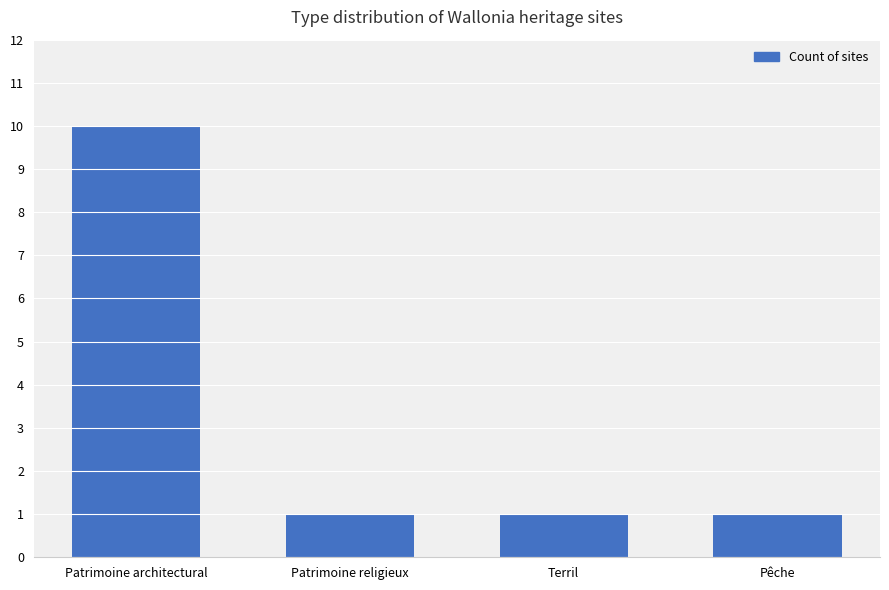

Reading right to left, list all the values displayed in this chart.

Pêche=1	Terril=1	Patrimoine religieux=1	Patrimoine architectural=10